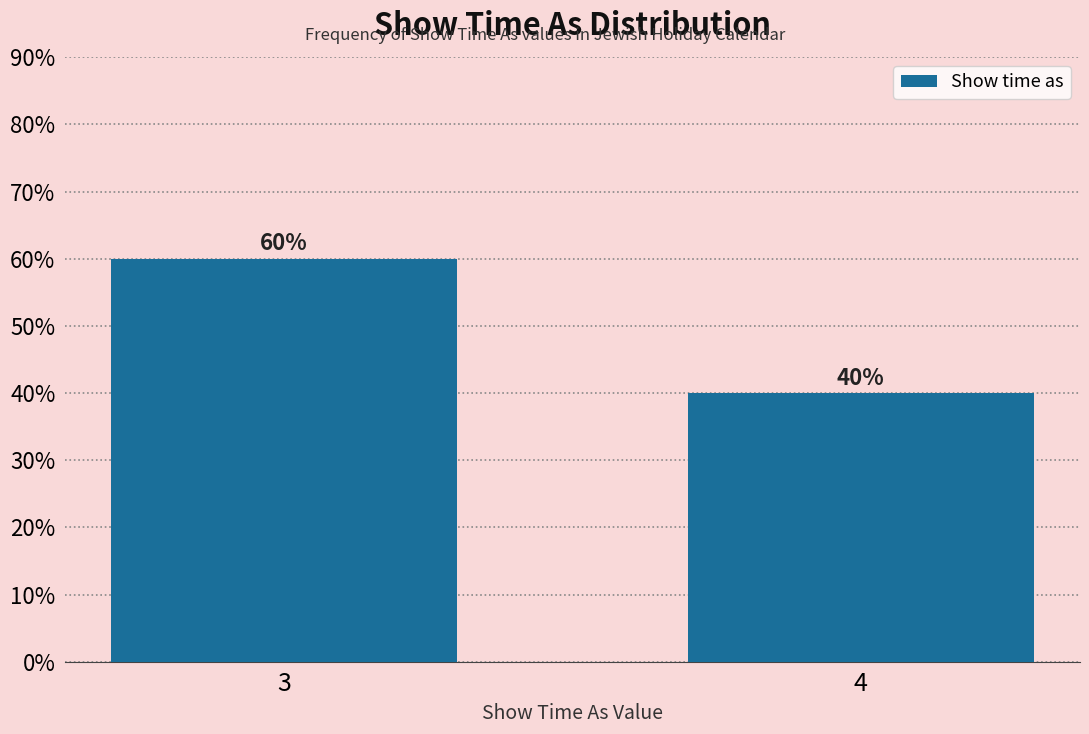

Reading right to left, what are all the values shown in this chart?

4=40	3=60